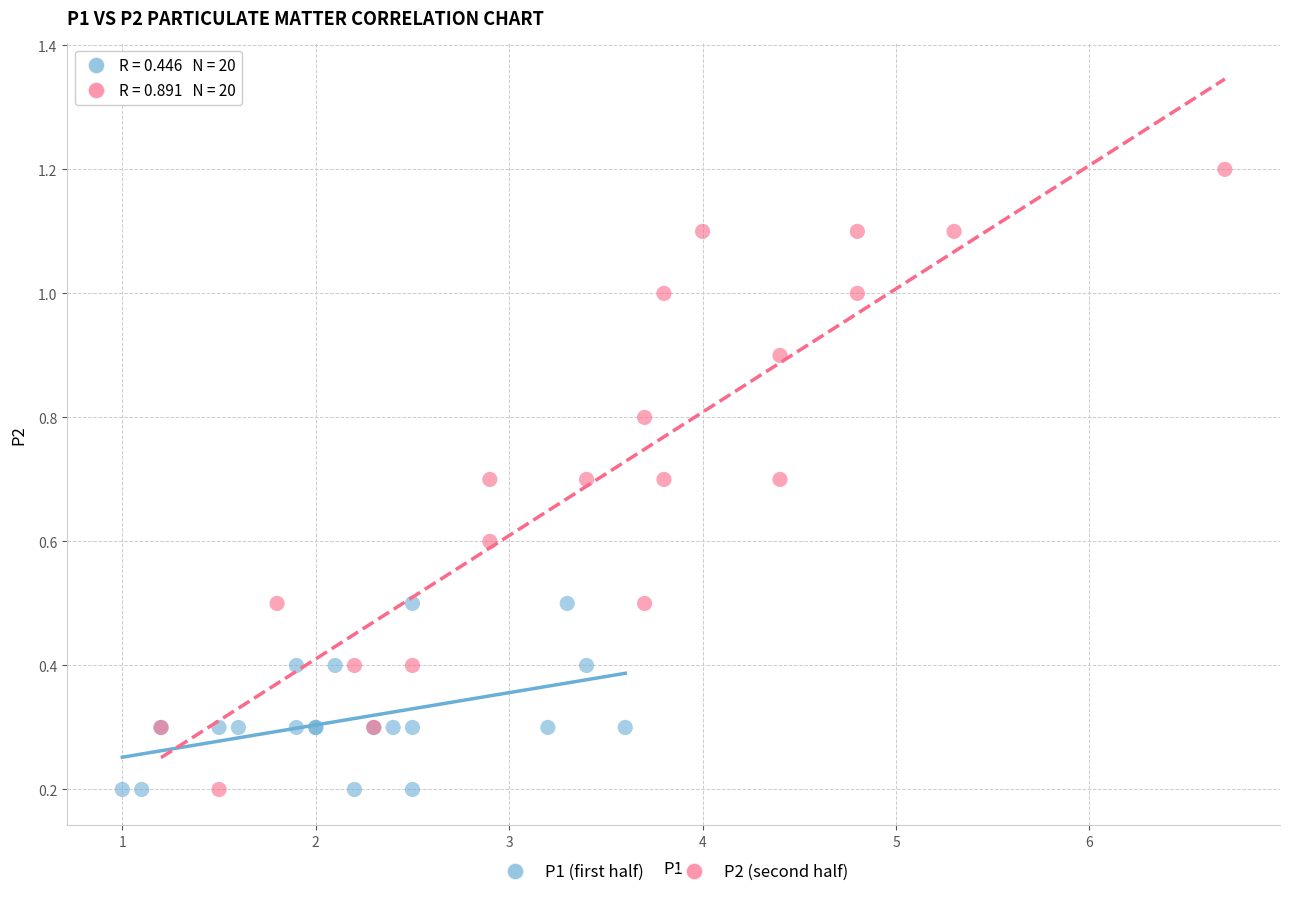

Which series reaches the maximum Y coordinate?

P2 (second half)